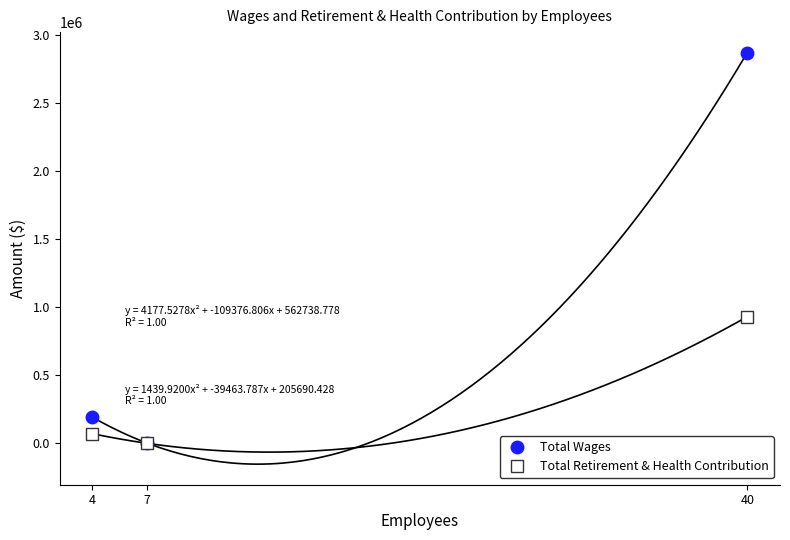

Which category has the lowest value across all series?

7